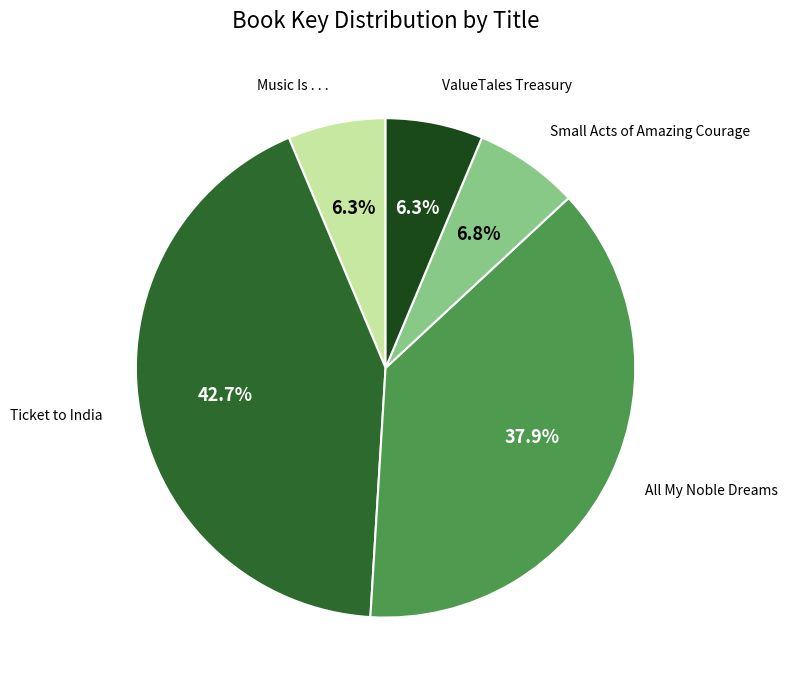

True or false: All My Noble Dreams accounts for 25% of the total.

False